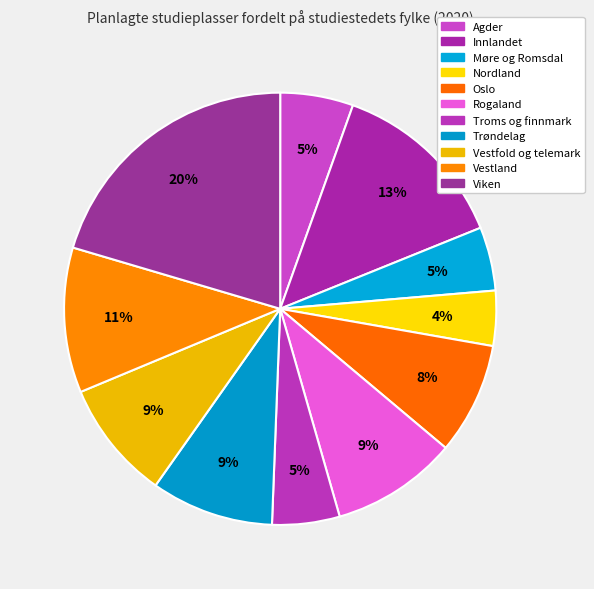

Count the number of slices in the pie.

11